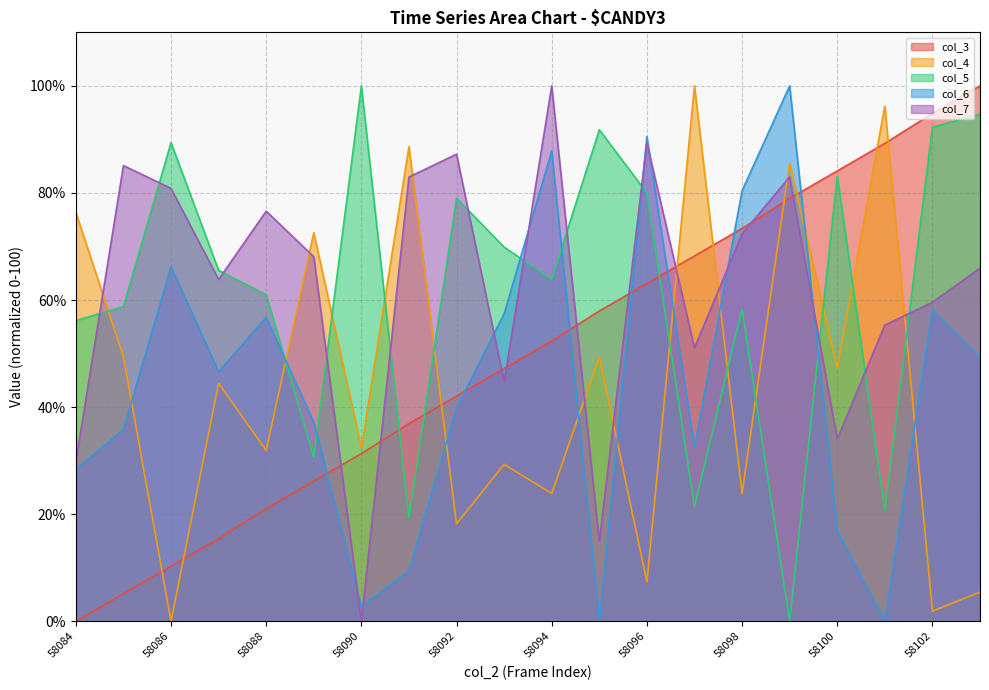

How many times do col_7 and col_6 cross each other?

8